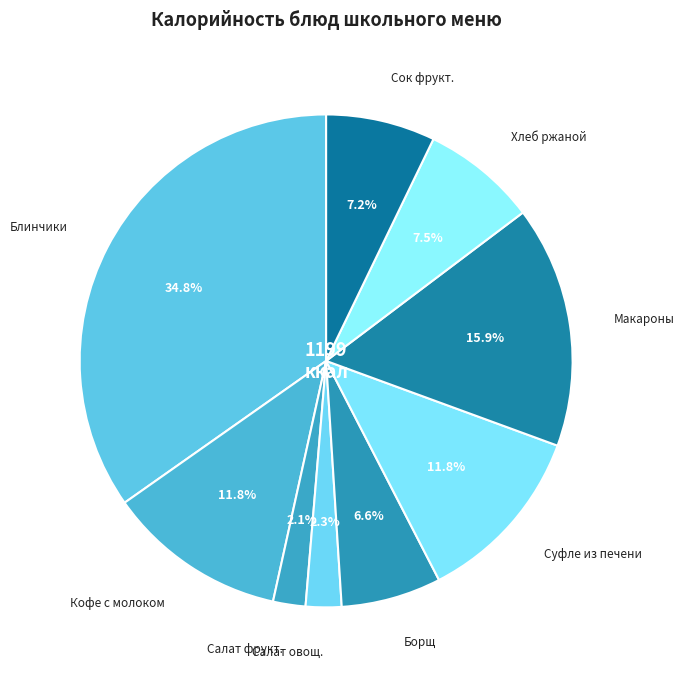

Does Борщ represent more than half of the total?

No